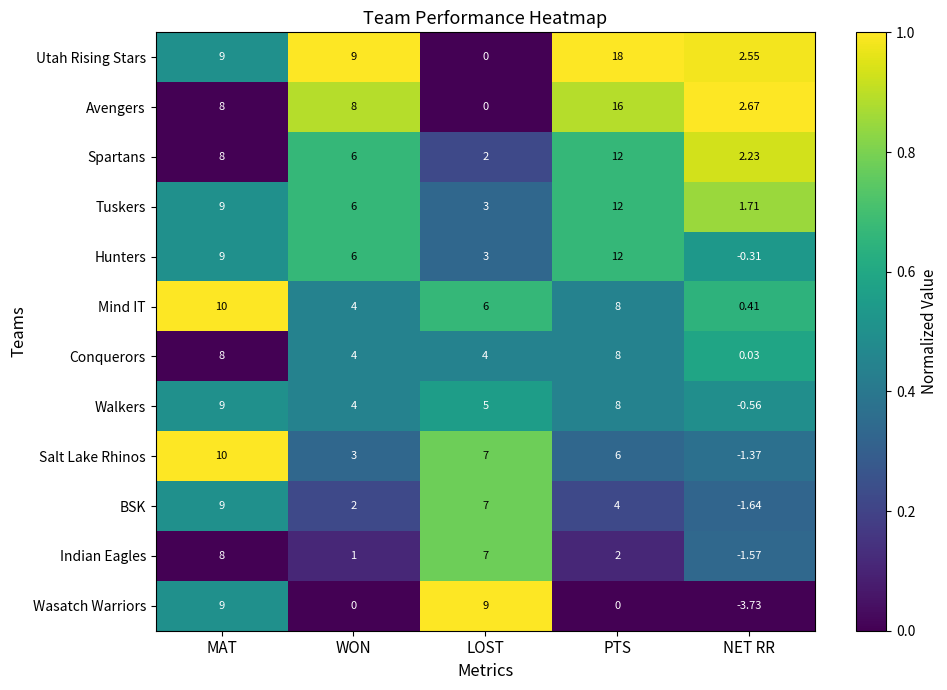

At how many categories does at least one series exceed 0?

5